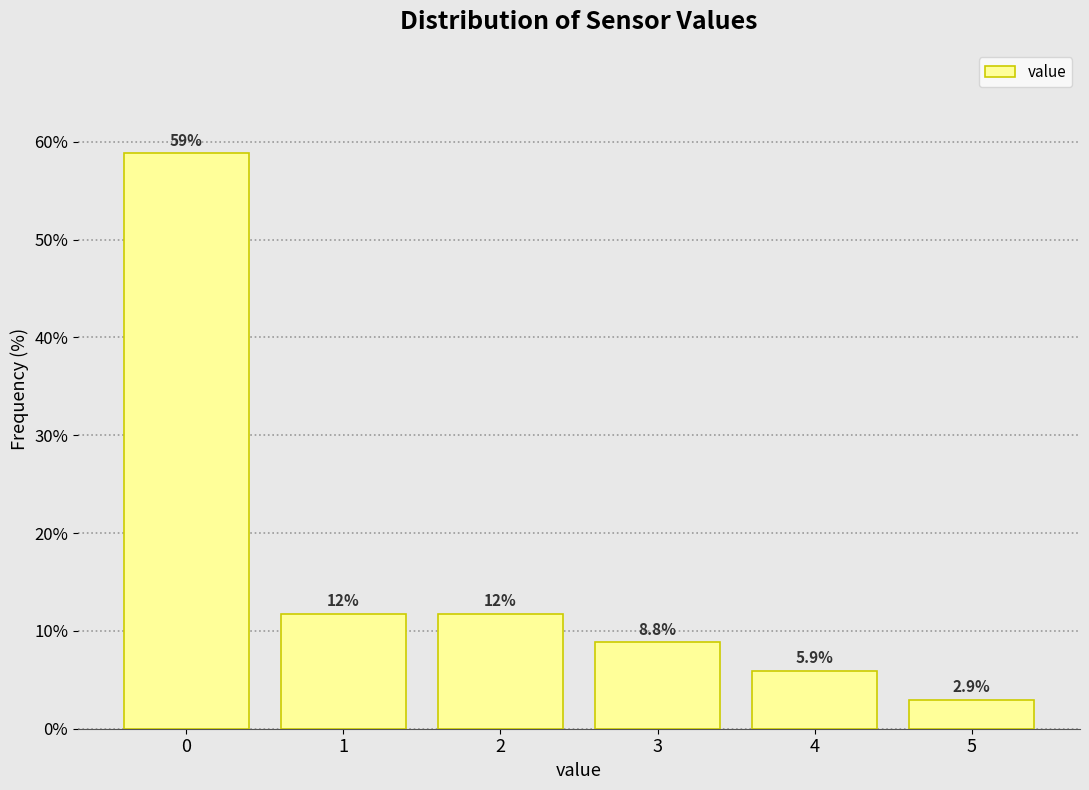

Over which range of the x-axis is the bar tallest?

-0.5 to 0.5